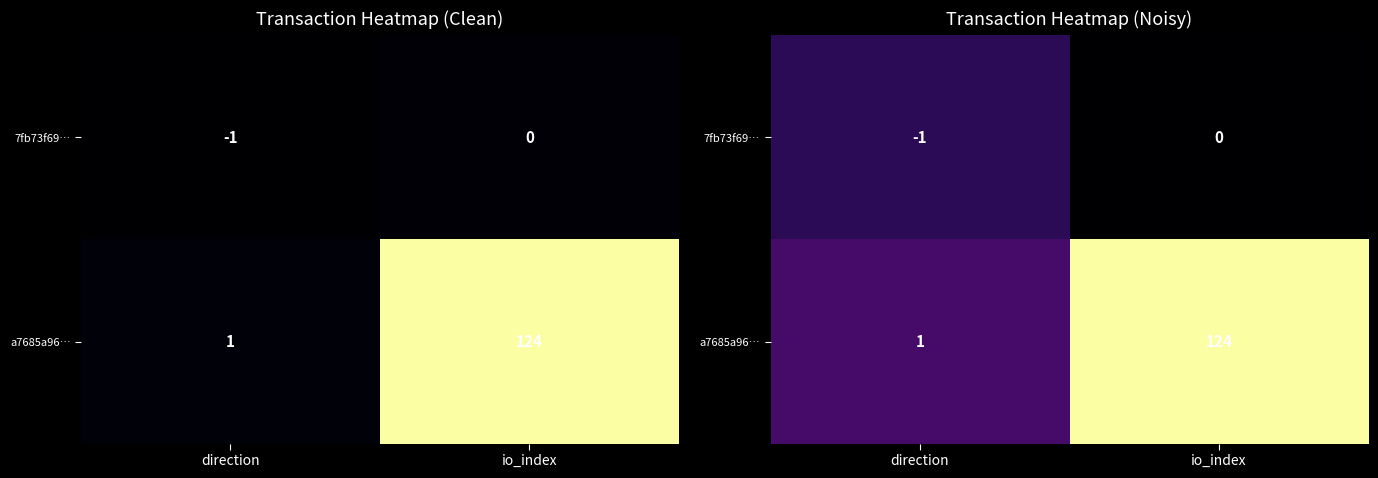

Which series has the widest spread of values?

a7685a96…